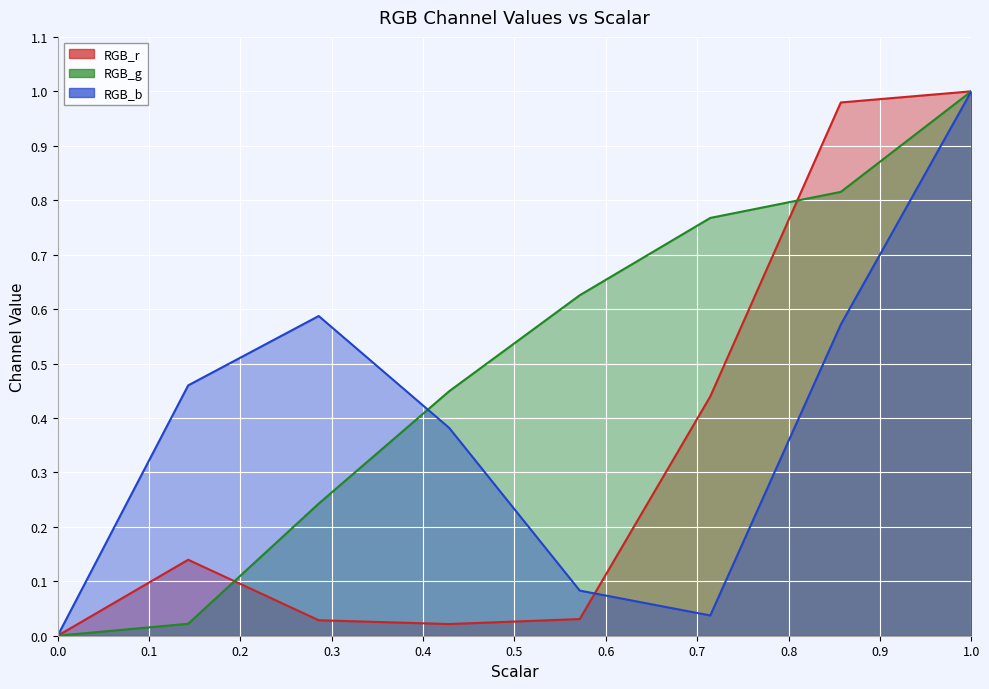

How many data points does each series have?

8